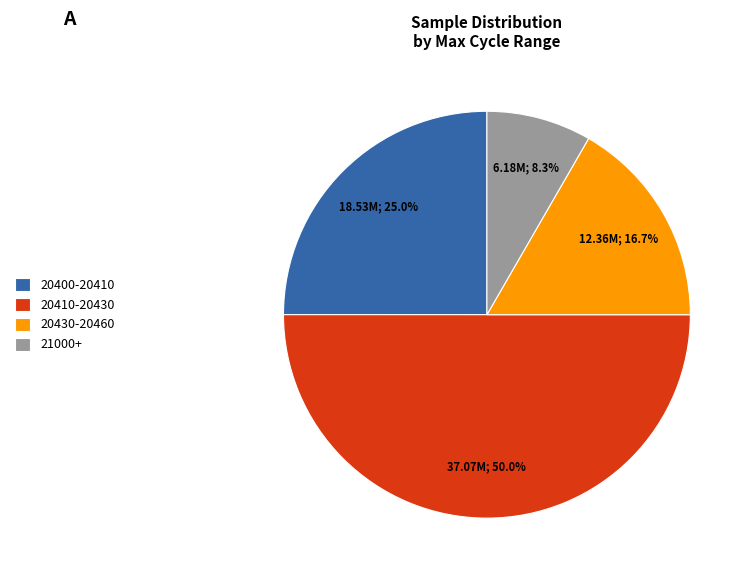

How many segments does this pie chart have?

4